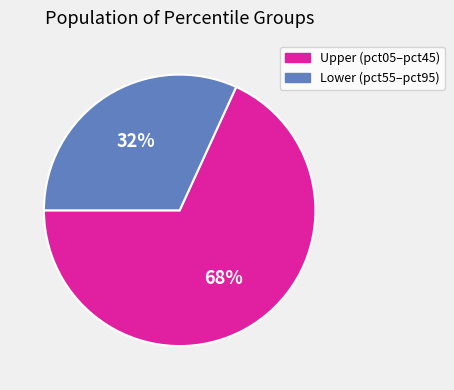

Is there any slice that represents more than half of the pie?

Yes